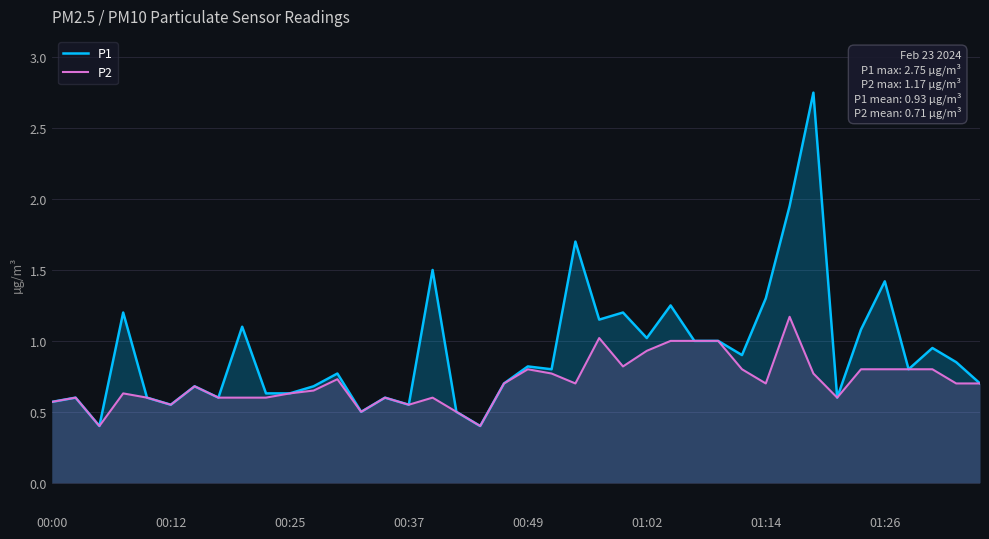

What is the value of the P2 point at the 3rd from the left?

0.4